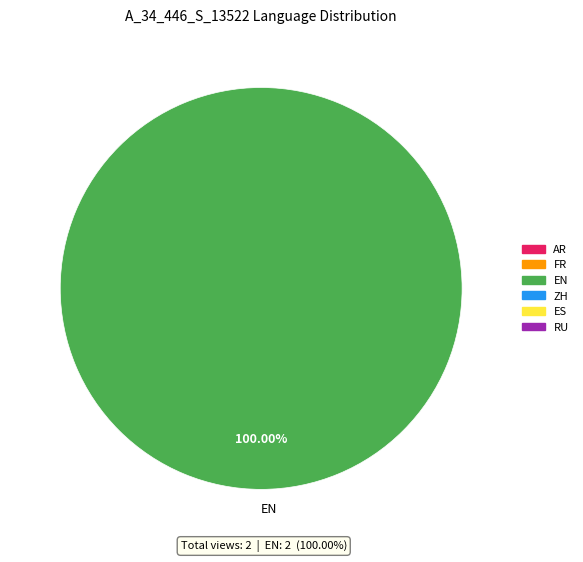

Rank the categories by value from highest to lowest.

EN